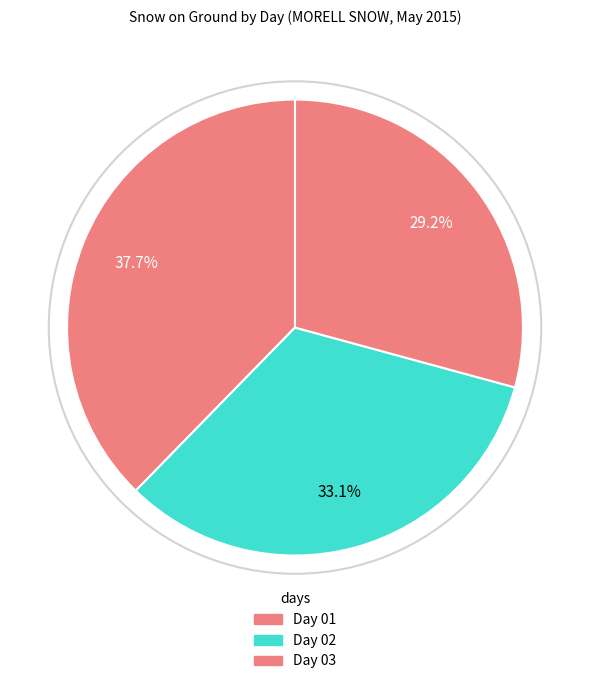

How many segments does this pie chart have?

3